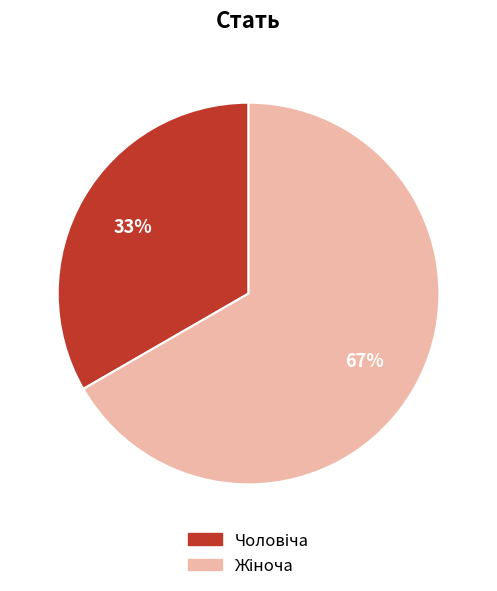

Does any single category account for the majority?

Yes